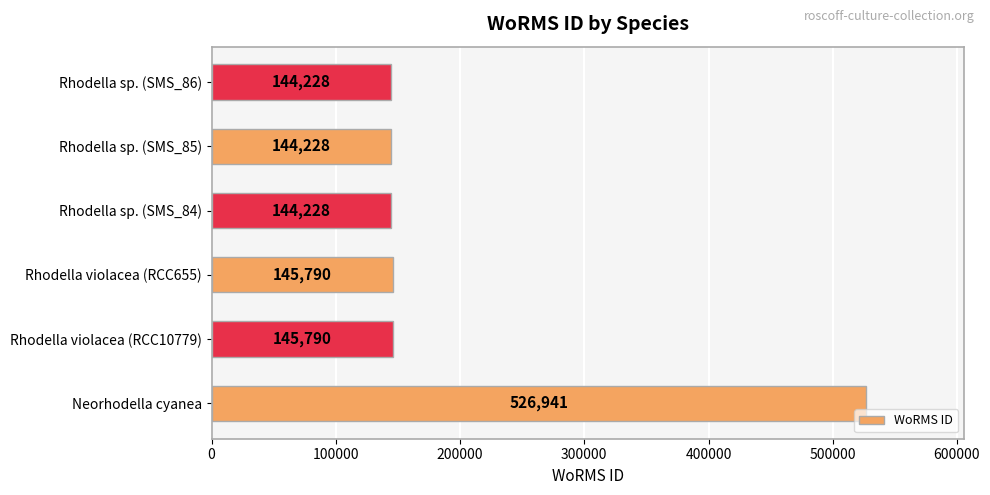

What is the difference between the maximum and second lowest values?

382713